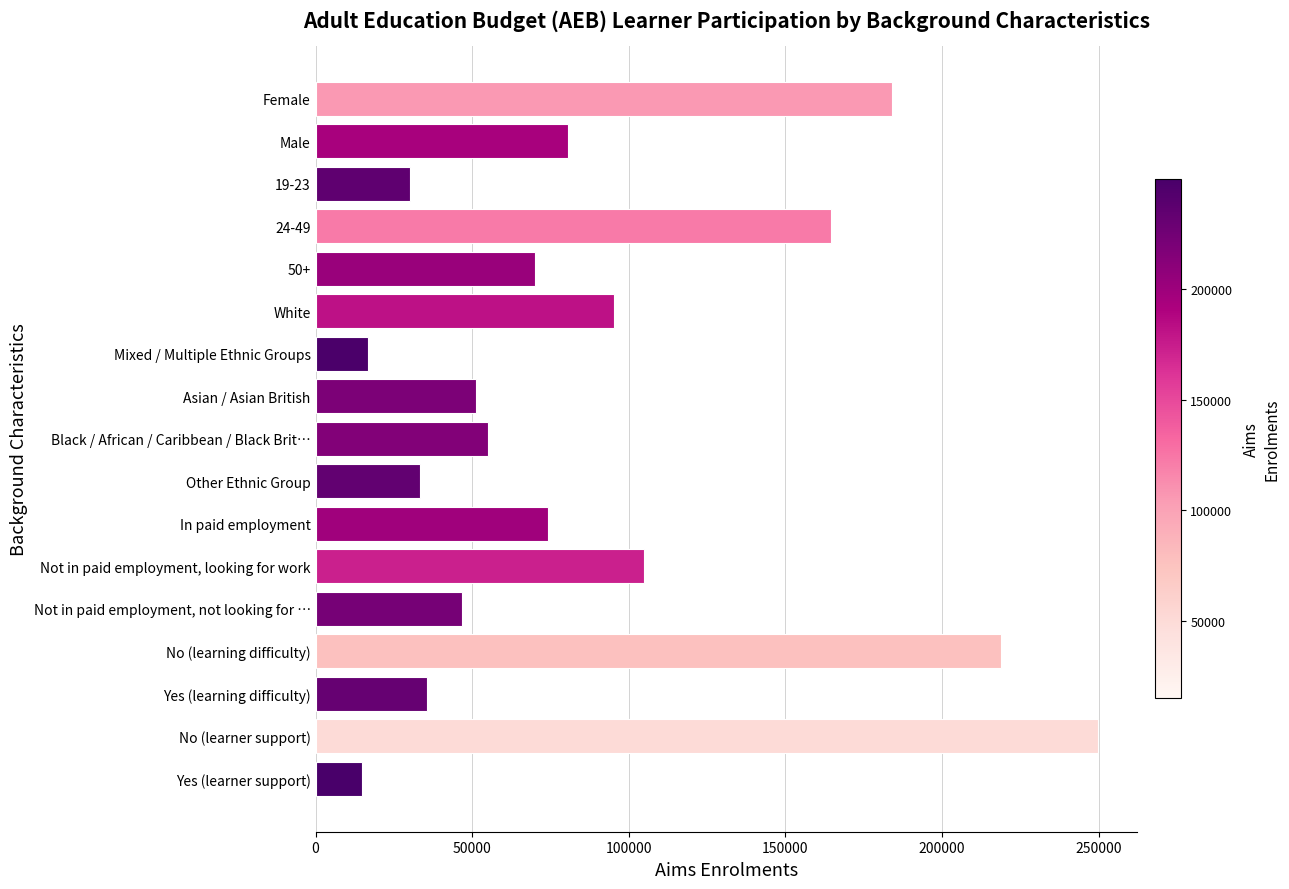

The chart shows a value of 81896 at Not in paid employment, not looking for …. True or false?

False